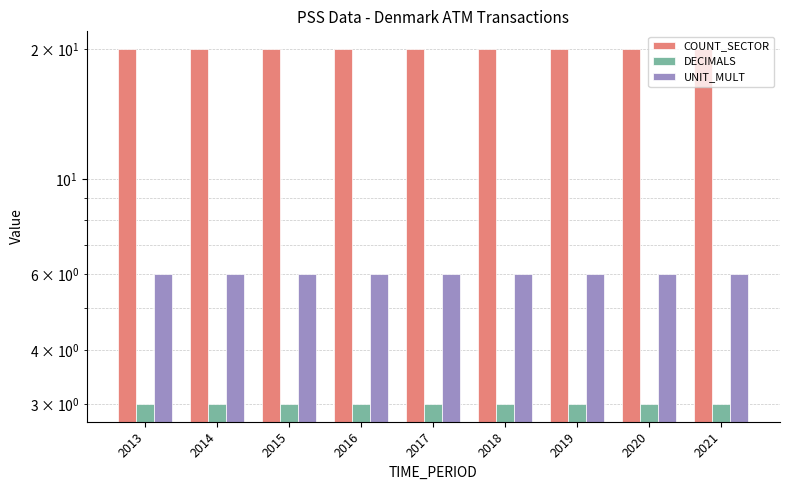

The COUNT_SECTOR series shows 20 at 2020. True or false?

True